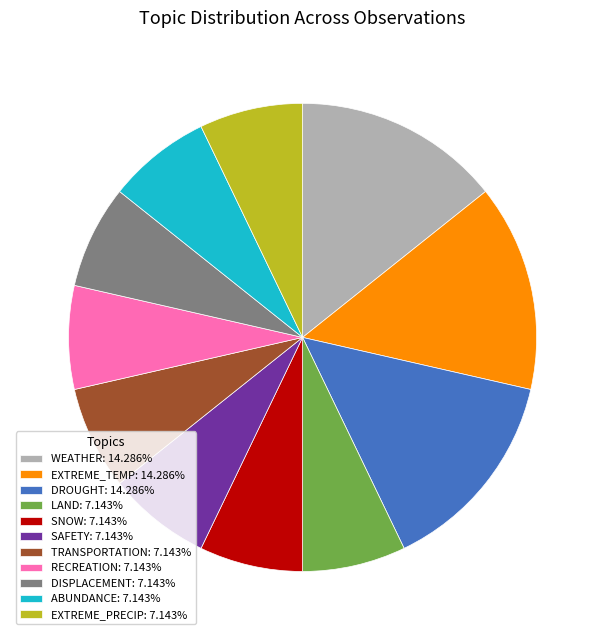

Is the sum of EXTREME_TEMP: 14.286% and ABUNDANCE: 7.143% greater than half?

No